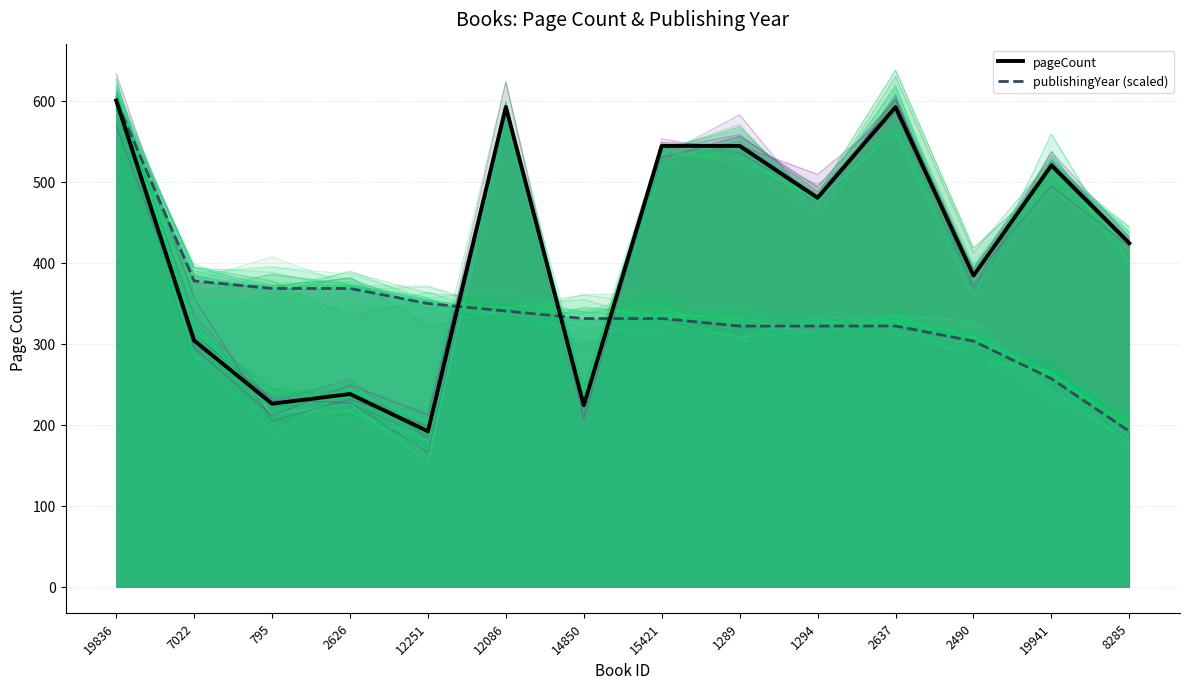

How many interior local valleys does the pageCount series have?

5